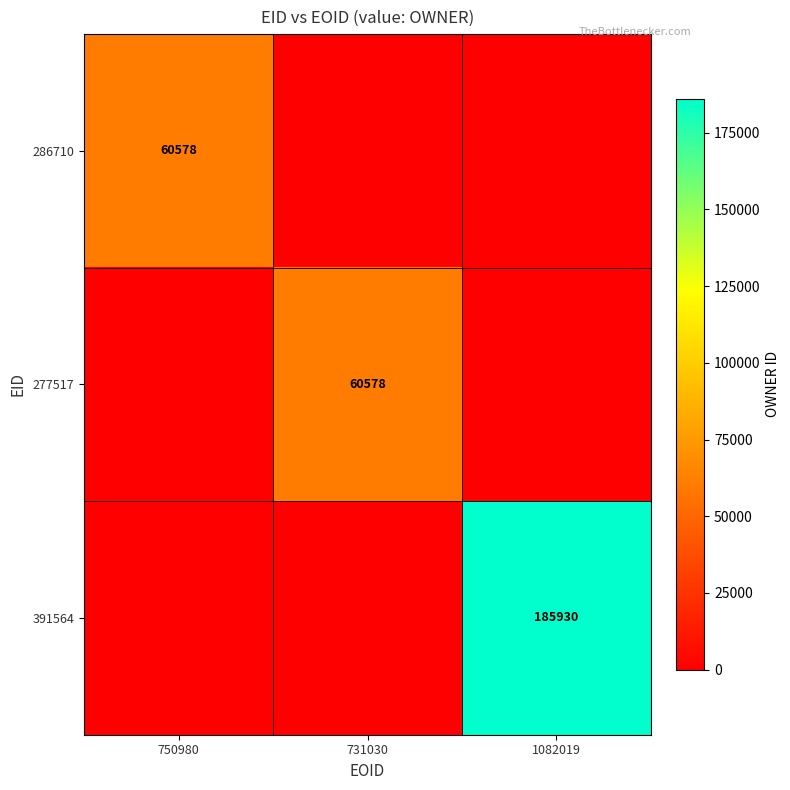

What is the greatest value displayed?

185930